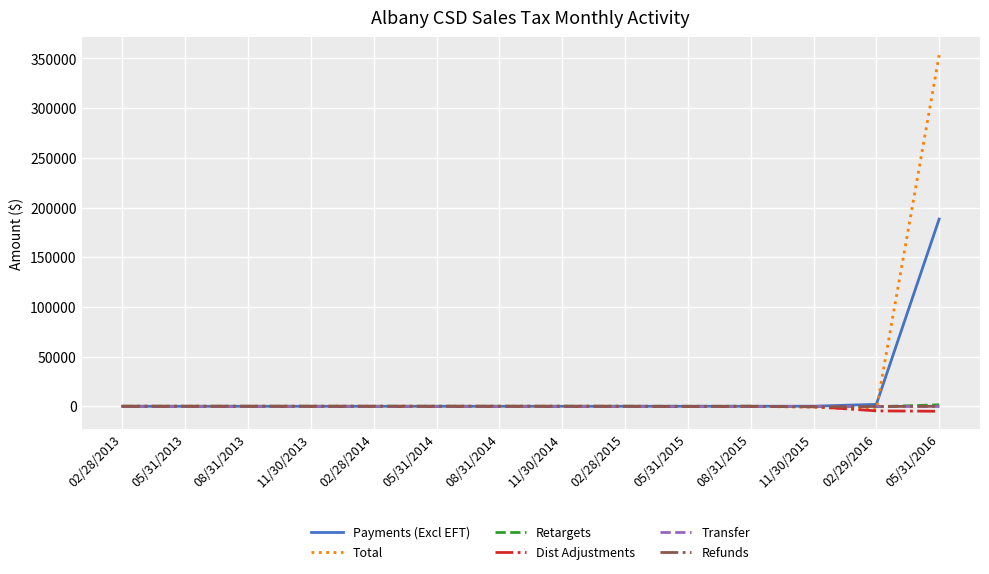

At which category is the sum across all series the highest?

05/31/2016